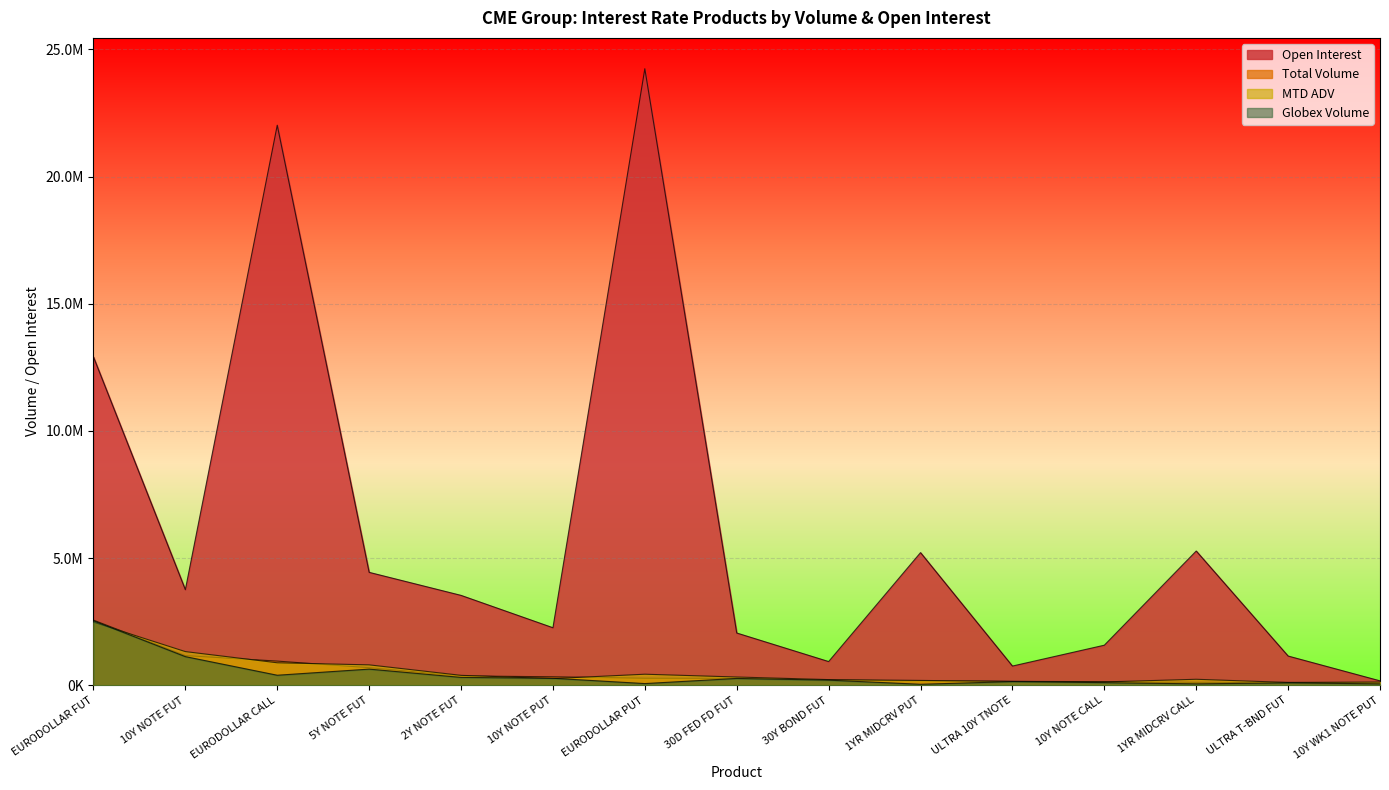

What is the label of the 13th point from the left?

1YR MIDCRV CALL